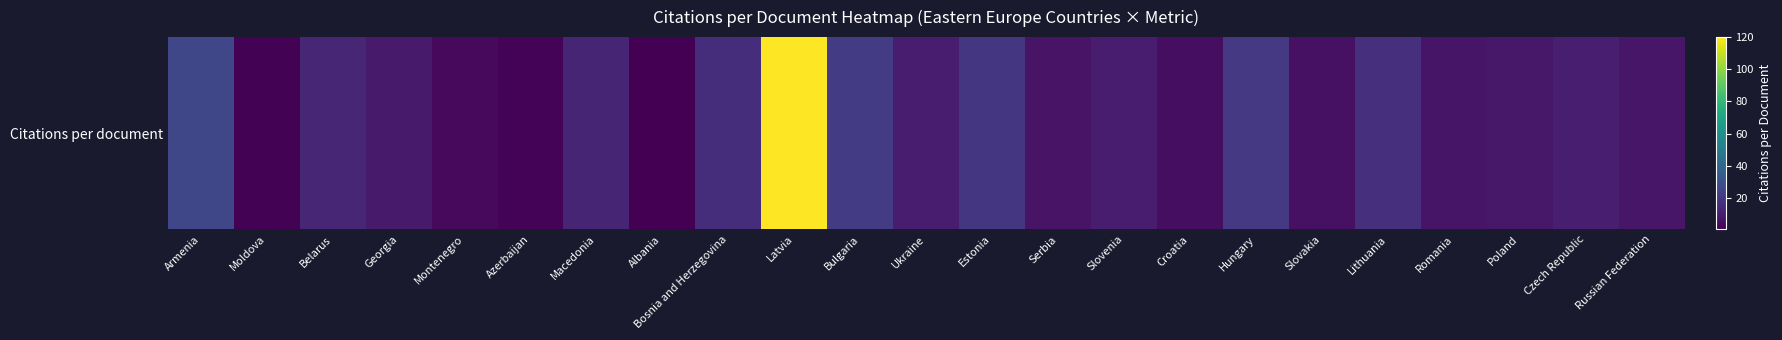

List the labels in order of value, largest first.

Latvia, Armenia, Bulgaria, Hungary, Estonia, Lithuania, Bosnia and Herzegovina, Belarus, Macedonia, Czech Republic, Slovenia, Ukraine, Georgia, Poland, Russian Federation, Romania, Serbia, Slovakia, Croatia, Montenegro, Azerbaijan, Moldova, Albania